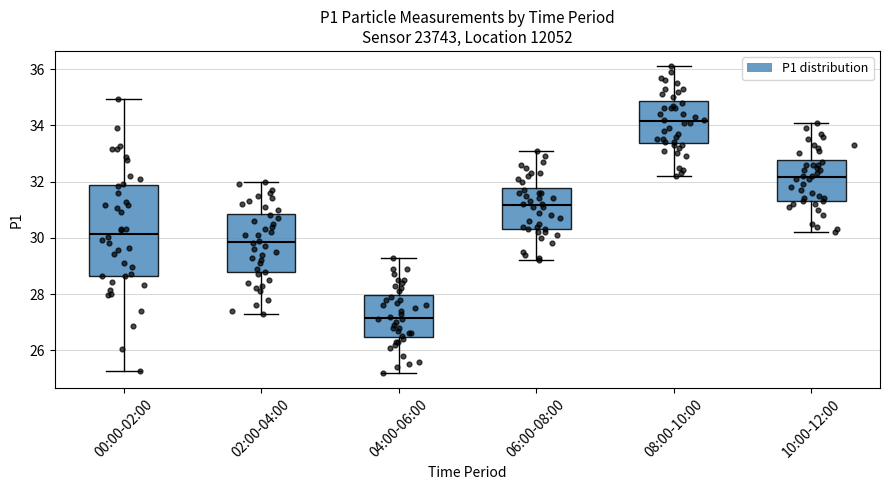

Where does the lower whisker of the box for 10:00-12:00 end on the y-axis? The values are not printed on the chart, so give them approximately, as read against the axis.

30.2